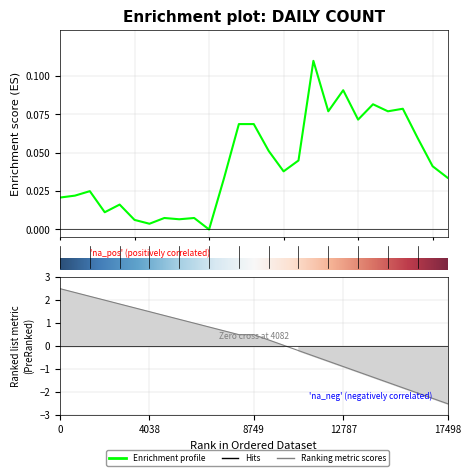

The chart shows a value of 0.0 at 6. True or false?

True